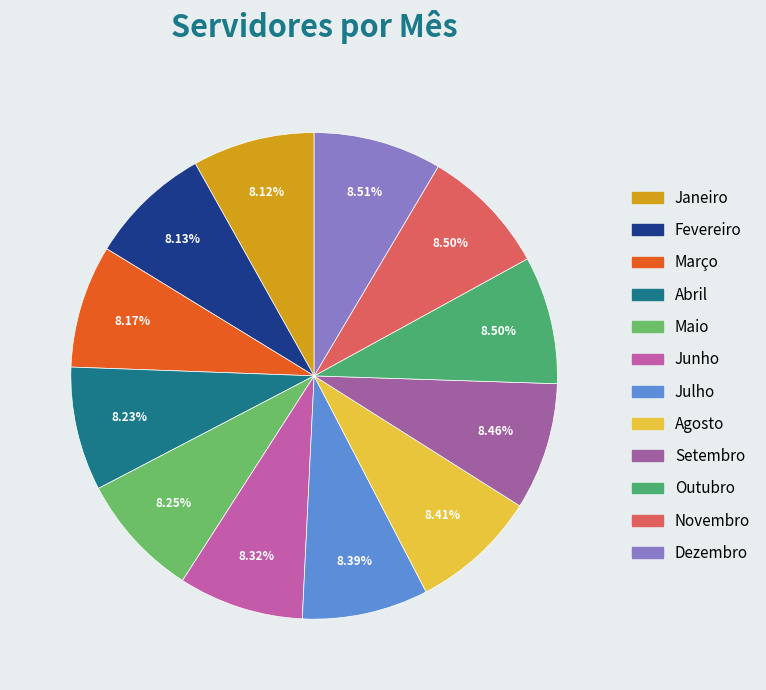

Which category has the biggest portion of the pie?

Dezembro